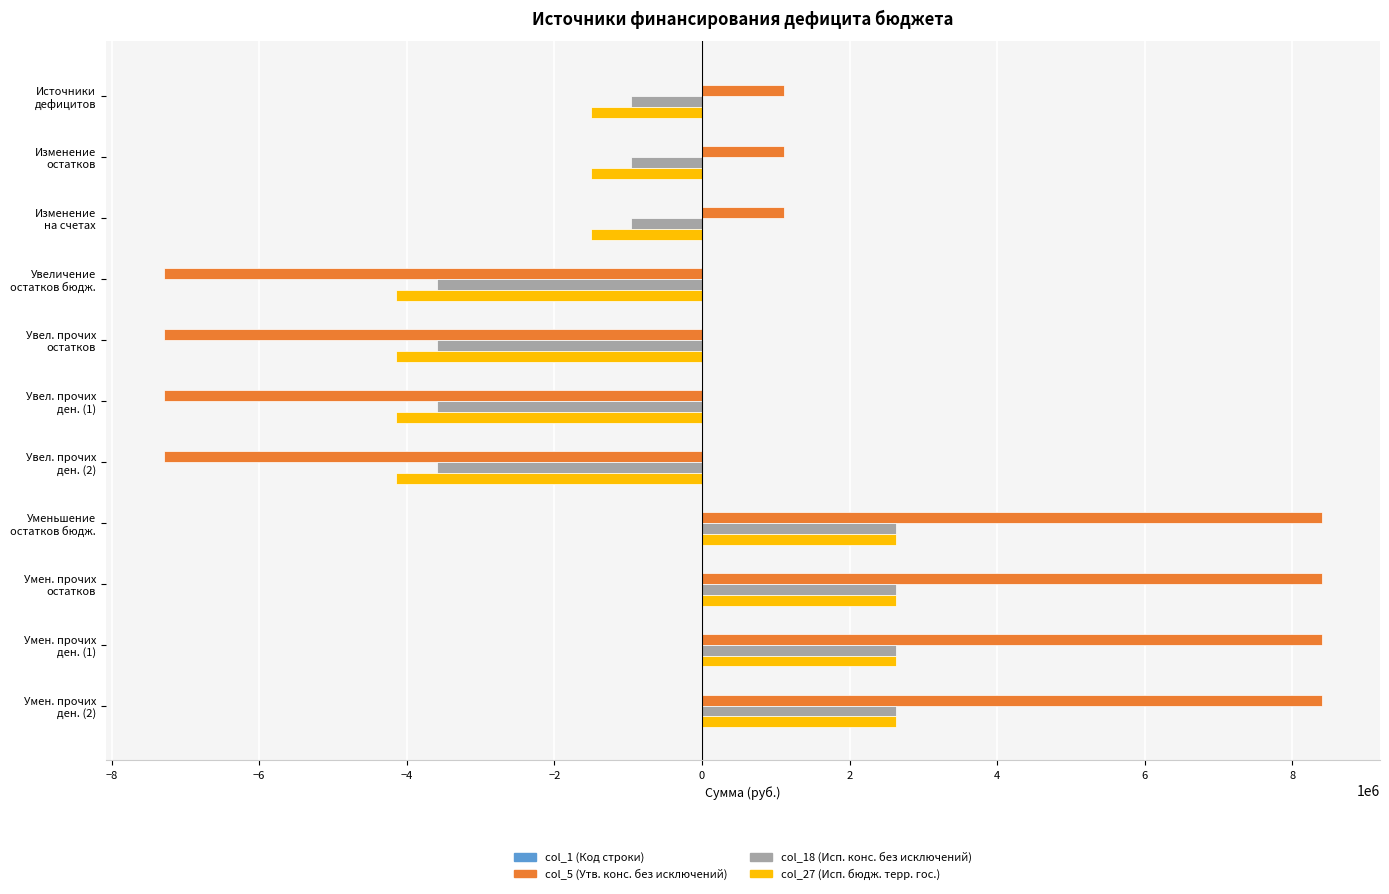

Which series has the largest total across all categories?

col_5 (Утв. конс. без исключений)